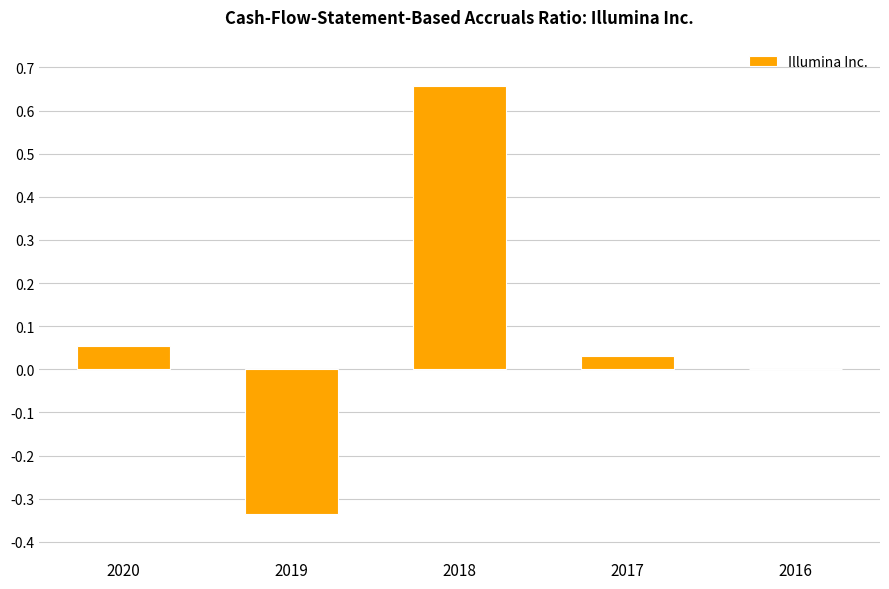

What is the sum of all values?

0.4